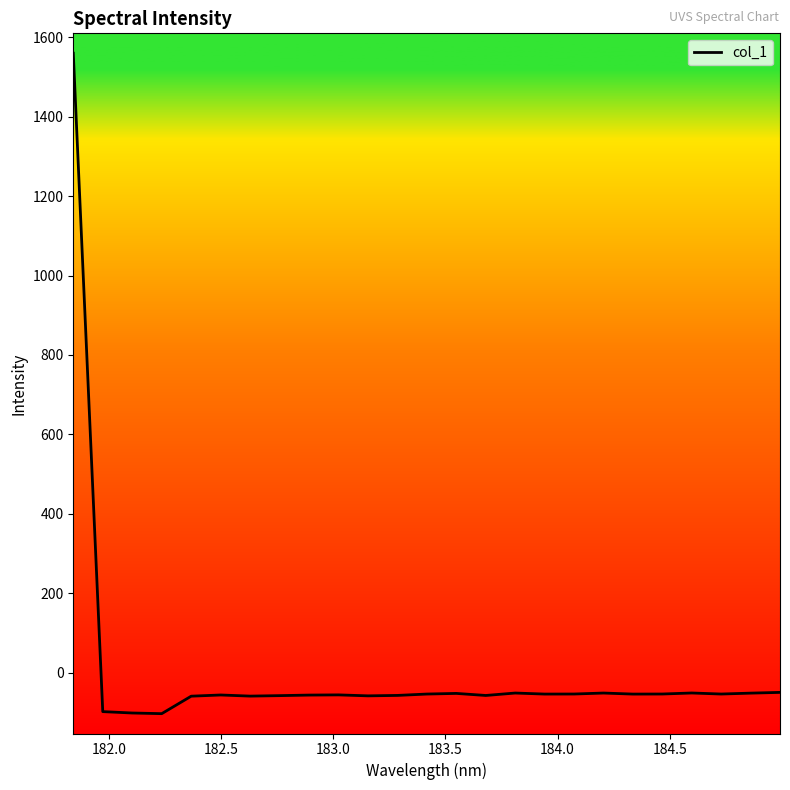

What is the maximum value shown in the chart?

1560.0